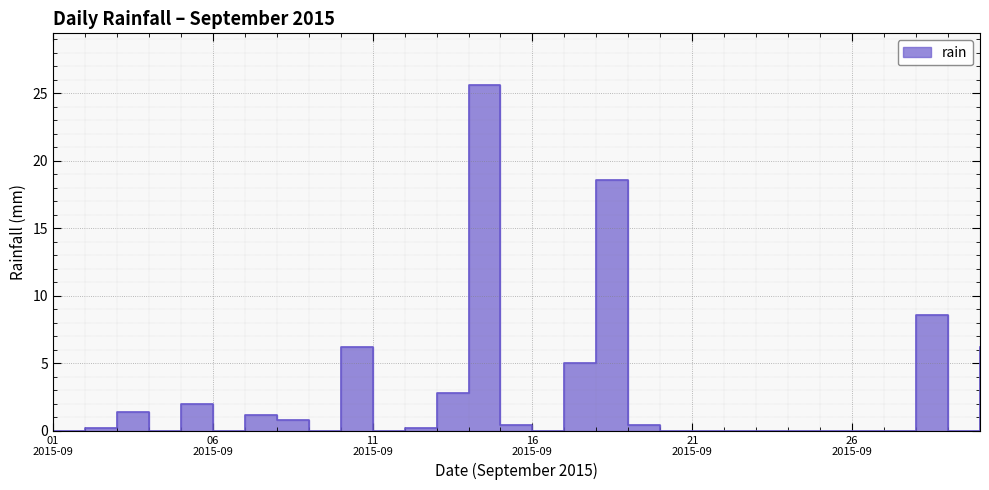

What is the difference between the second highest and second lowest values?

18.6